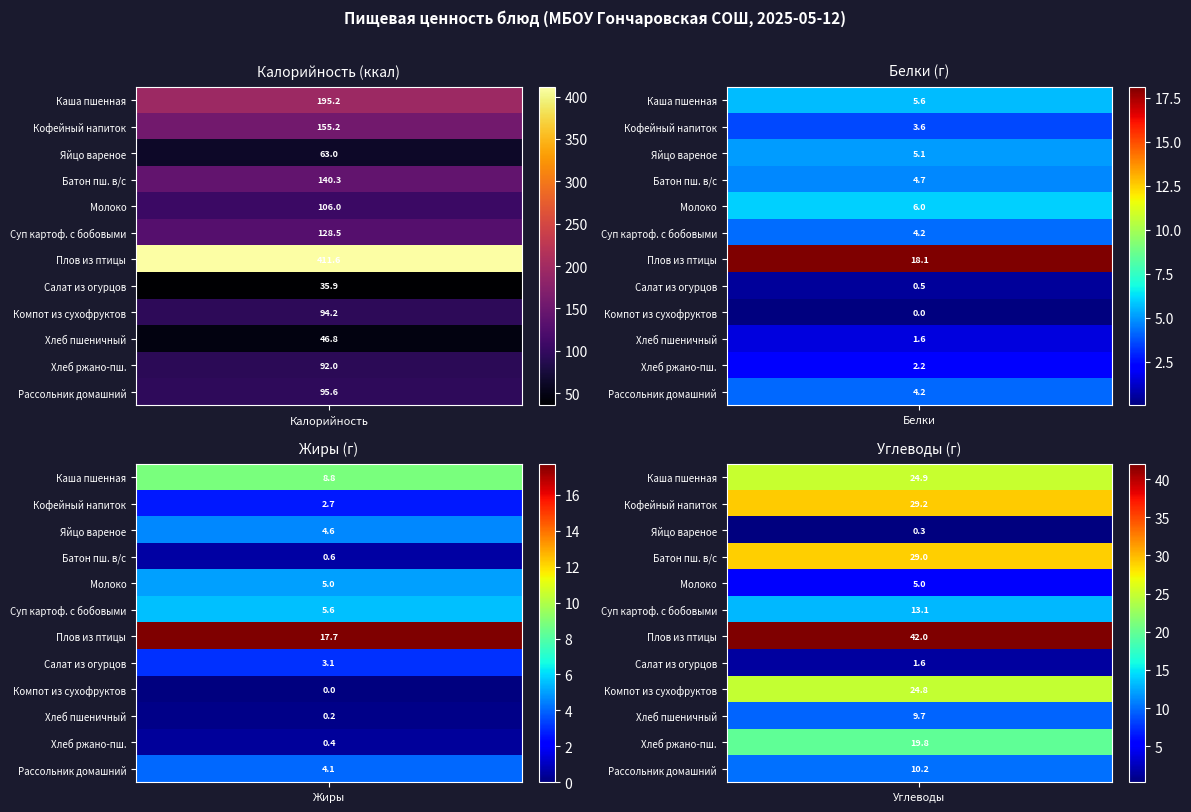

Reading right to left, list all the values displayed in this chart.

Каша вязкая молочная из пшенной крупы: Углеводы=24.9	Жиры=8.8	Белки=5.6	Калорийность=195.2
Напиток кофейный на молоке: Углеводы=29.2	Жиры=2.7	Белки=3.6	Калорийность=155.2
Яйцо вареное: Углеводы=0.3	Жиры=4.6	Белки=5.1	Калорийность=63.0
Батон пшеничный в/с: Углеводы=29.0	Жиры=0.6	Белки=4.7	Калорийность=140.3
Молоко: Углеводы=5.0	Жиры=5.0	Белки=6.0	Калорийность=106.0
Суп картофельный с бобовыми и курой: Углеводы=13.1	Жиры=5.6	Белки=4.2	Калорийность=128.5
Плов из птицы: Углеводы=42.0	Жиры=17.7	Белки=18.1	Калорийность=411.6
Салат из соленых огурцов: Углеводы=1.6	Жиры=3.1	Белки=0.5	Калорийность=35.9
Компот из смеси сухофруктов: Углеводы=24.8	Жиры=0.0	Белки=0.0	Калорийность=94.2
Хлеб пшеничный: Углеводы=9.7	Жиры=0.2	Белки=1.6	Калорийность=46.8
Хлеб ржано-пшеничный: Углеводы=19.8	Жиры=0.4	Белки=2.2	Калорийность=92.0
Рассольник домашний: Углеводы=10.2	Жиры=4.1	Белки=4.2	Калорийность=95.6